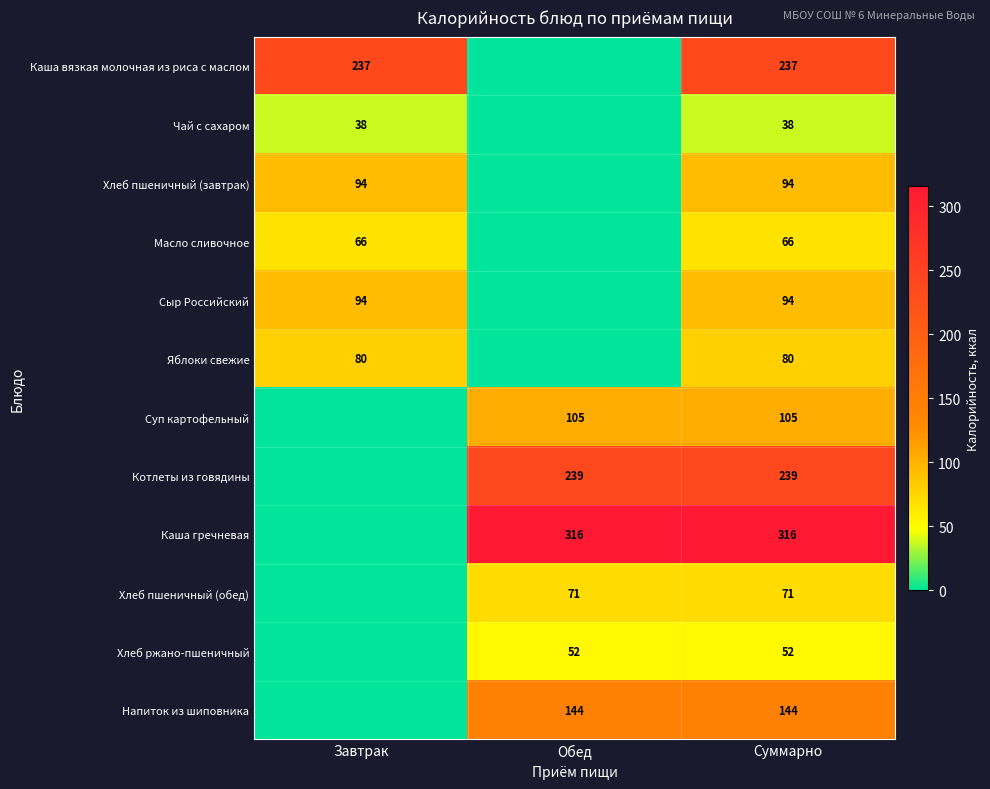

The Хлеб пшеничный (обед) series shows 71 at Обед. True or false?

True